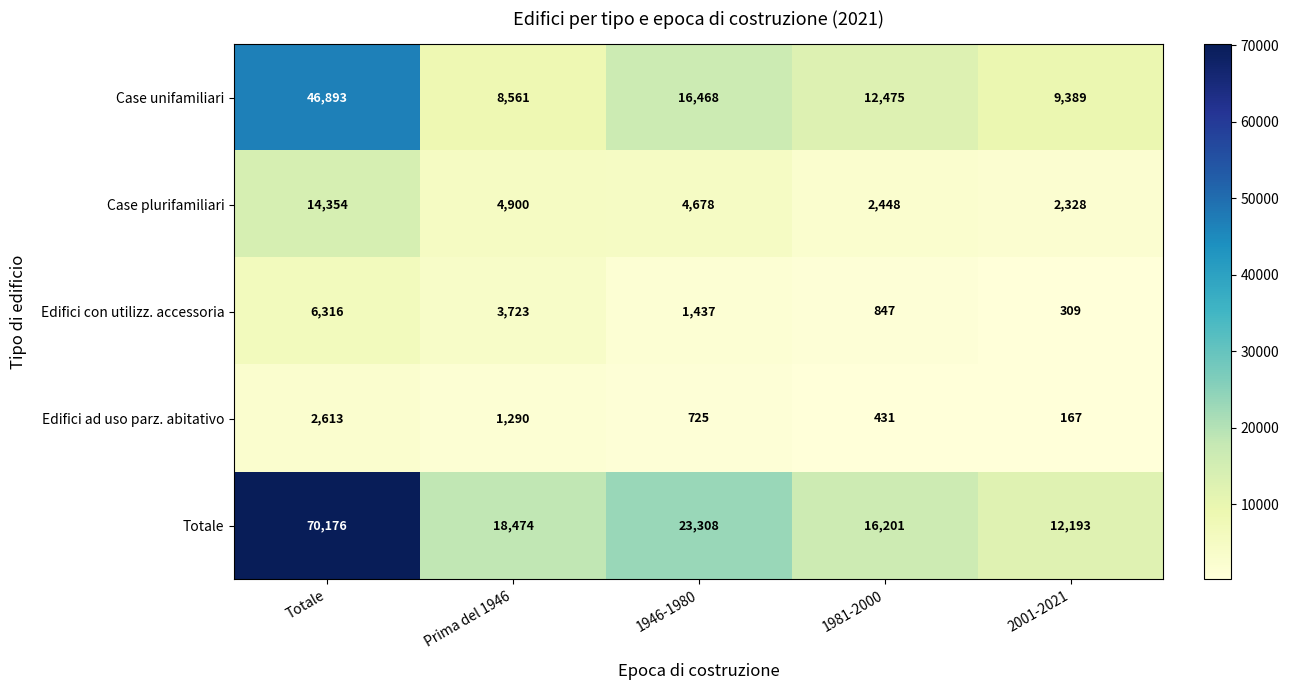

Between Prima del 1946 and 1946-1980, which series saw the biggest shift?

Case unifamiliari